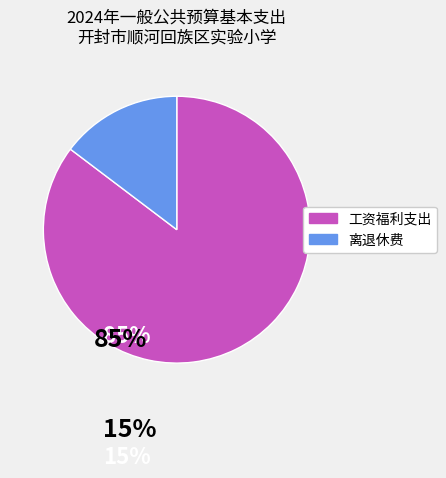

How many slices are in this pie chart?

2